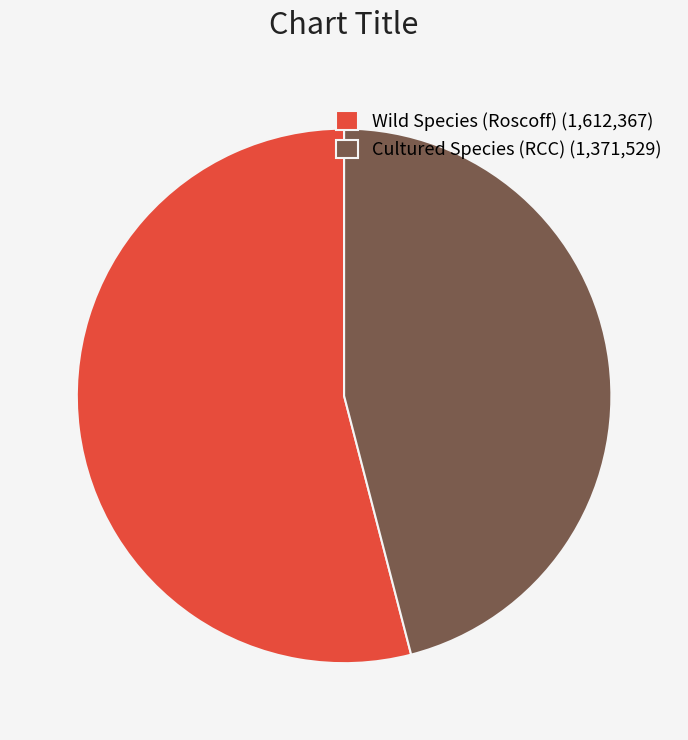

What is the largest slice in the pie chart?

Wild Species (Roscoff) (1,612,367)